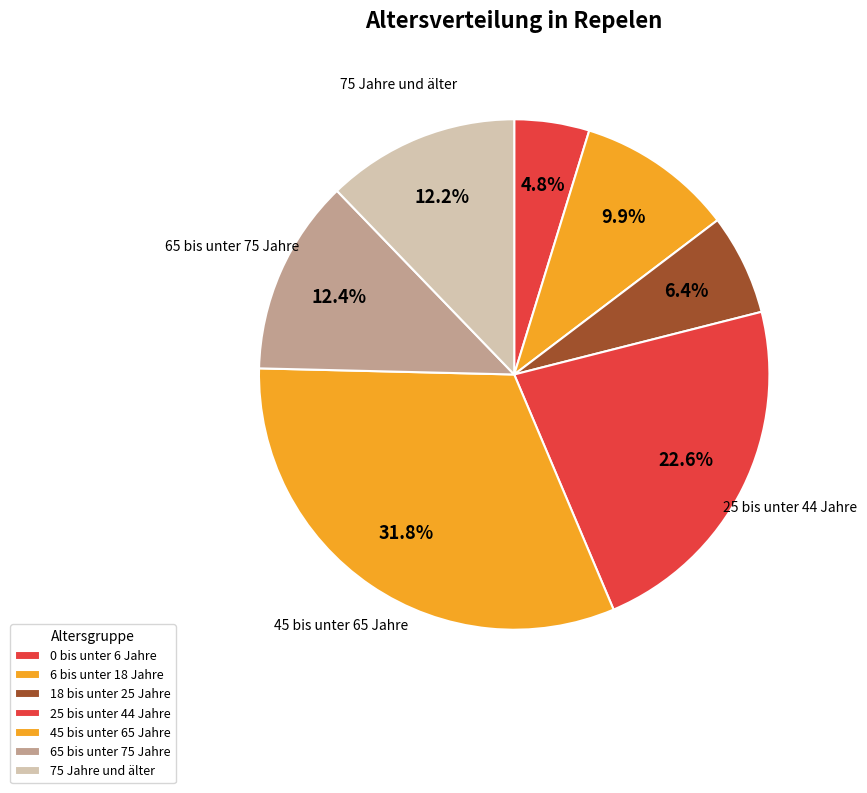

Which category has the smallest portion of the pie?

0 bis unter 6 Jahre